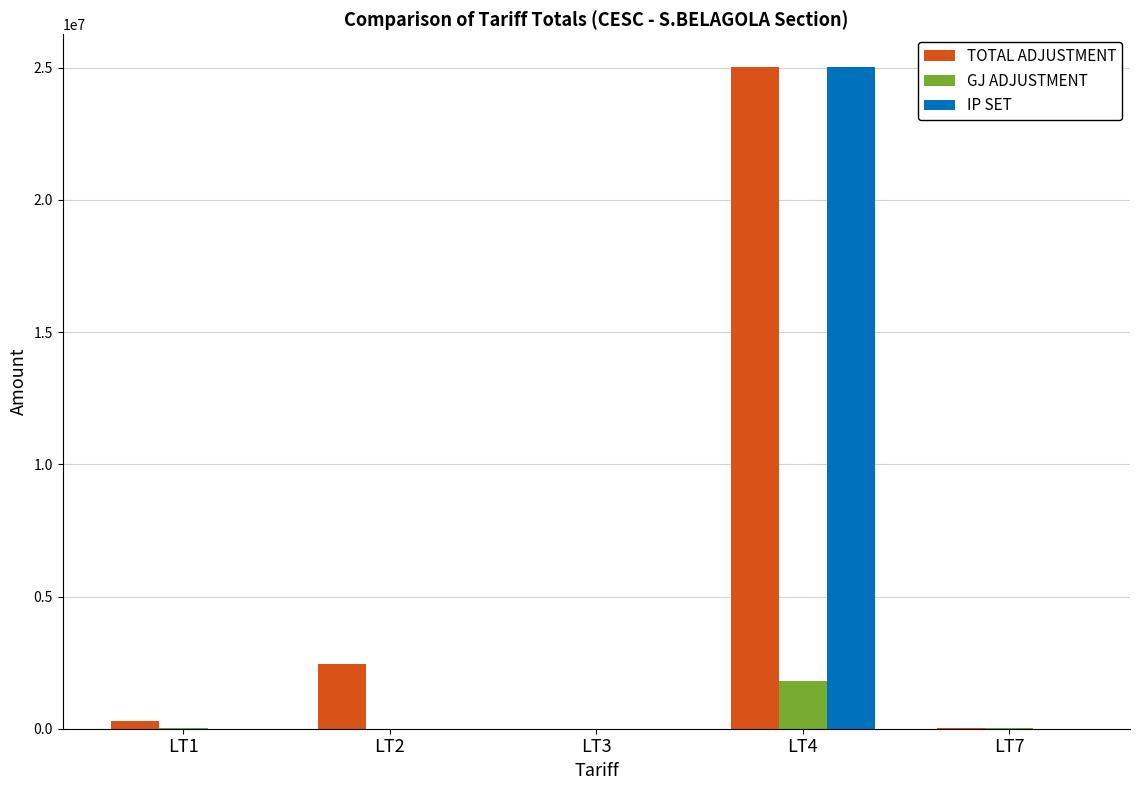

The value of TOTAL ADJUSTMENT at LT7 is 27090.0. True or false?

True